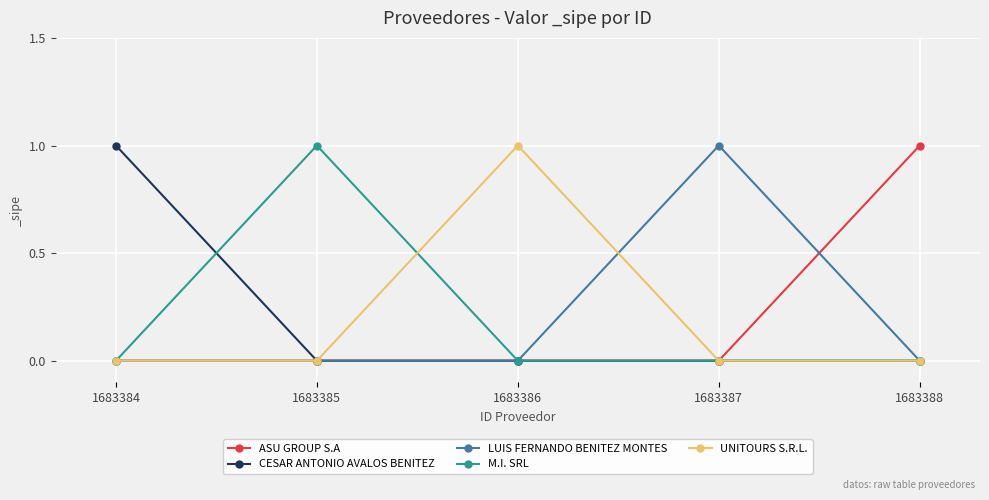

True or false: CESAR ANTONIO AVALOS BENITEZ has a value of 0 at 1683388.

True